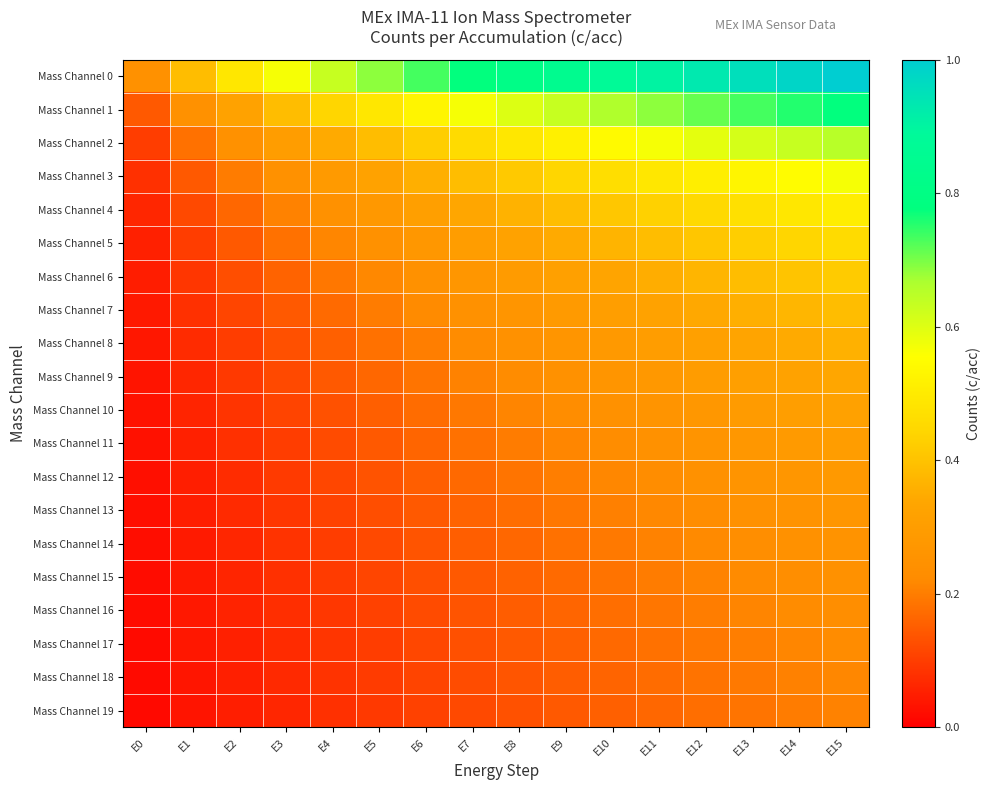

Which has a higher value, E5 or E10?

E10